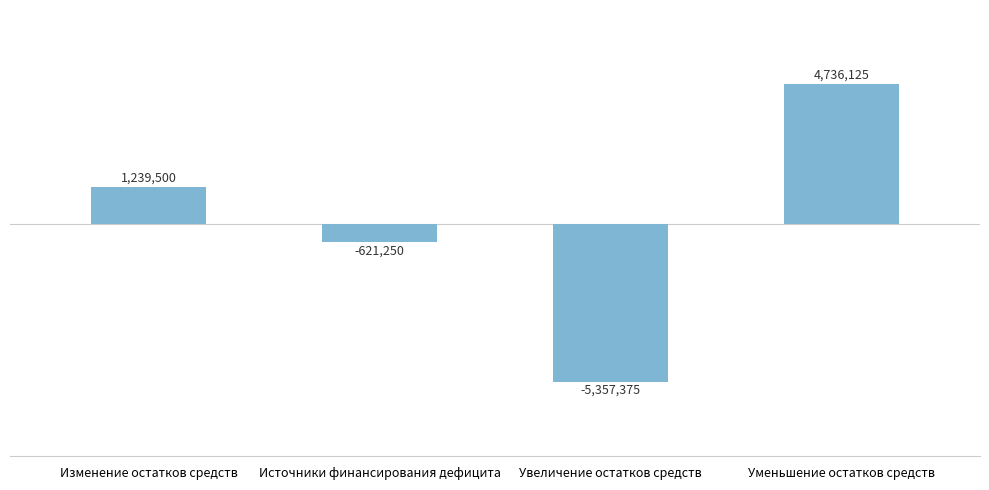

Does the chart contain any negative values?

Yes